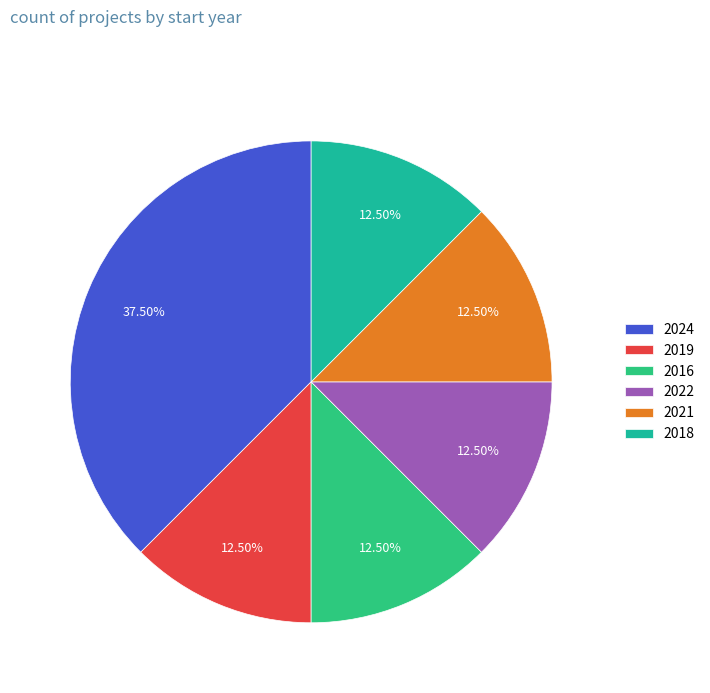

How many segments does this pie chart have?

6